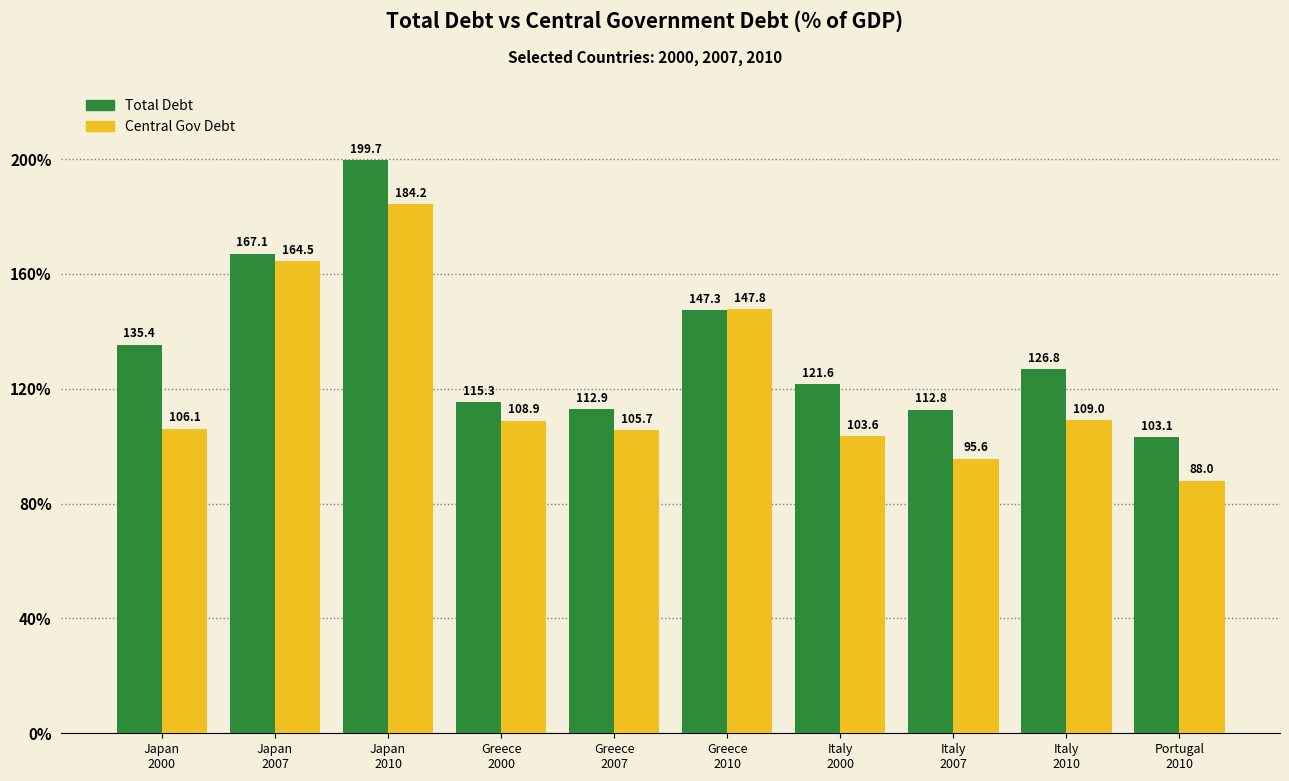

What is the smallest value displayed?

88.0